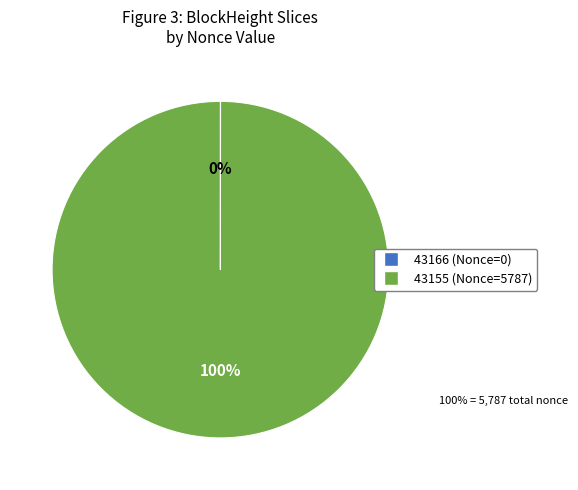

To the nearest percent, what is the average slice percentage?

50%